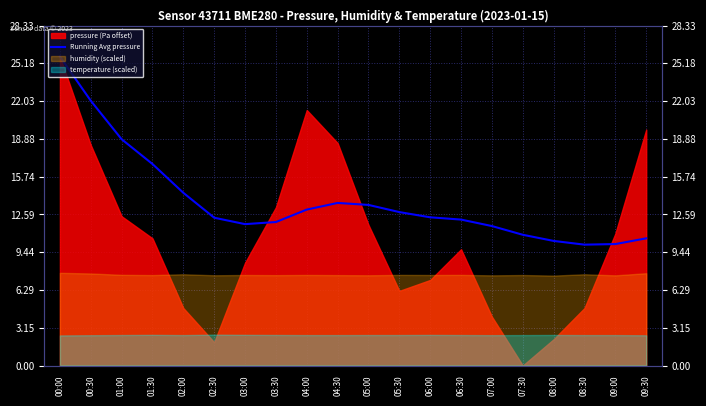

How many data points are above 12?

12